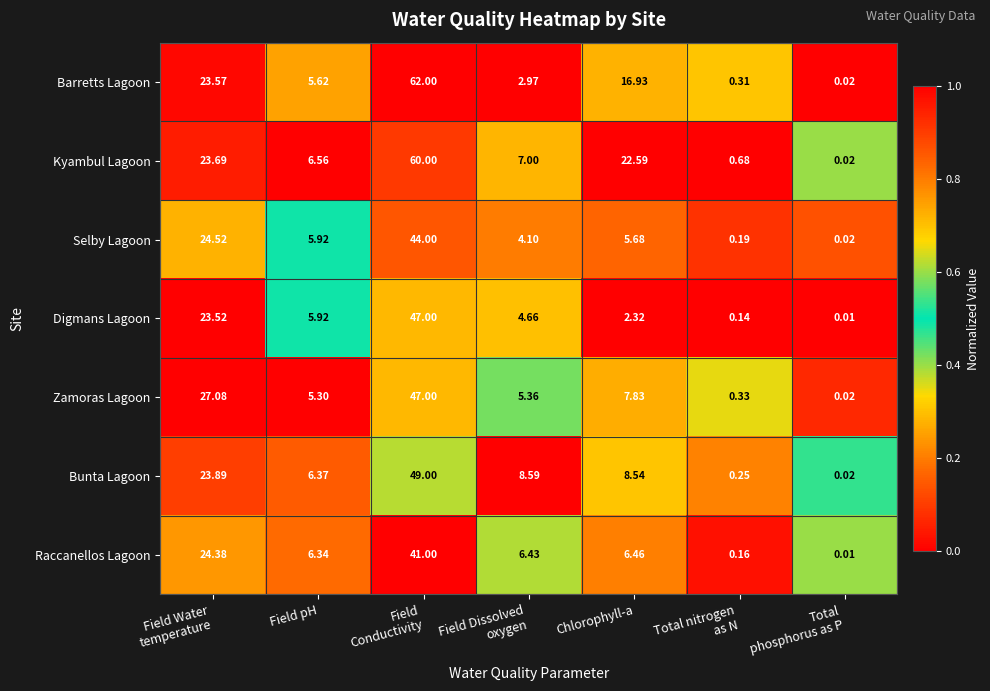

Which label corresponds to the smallest value in the chart?

Total
phosphorus as P